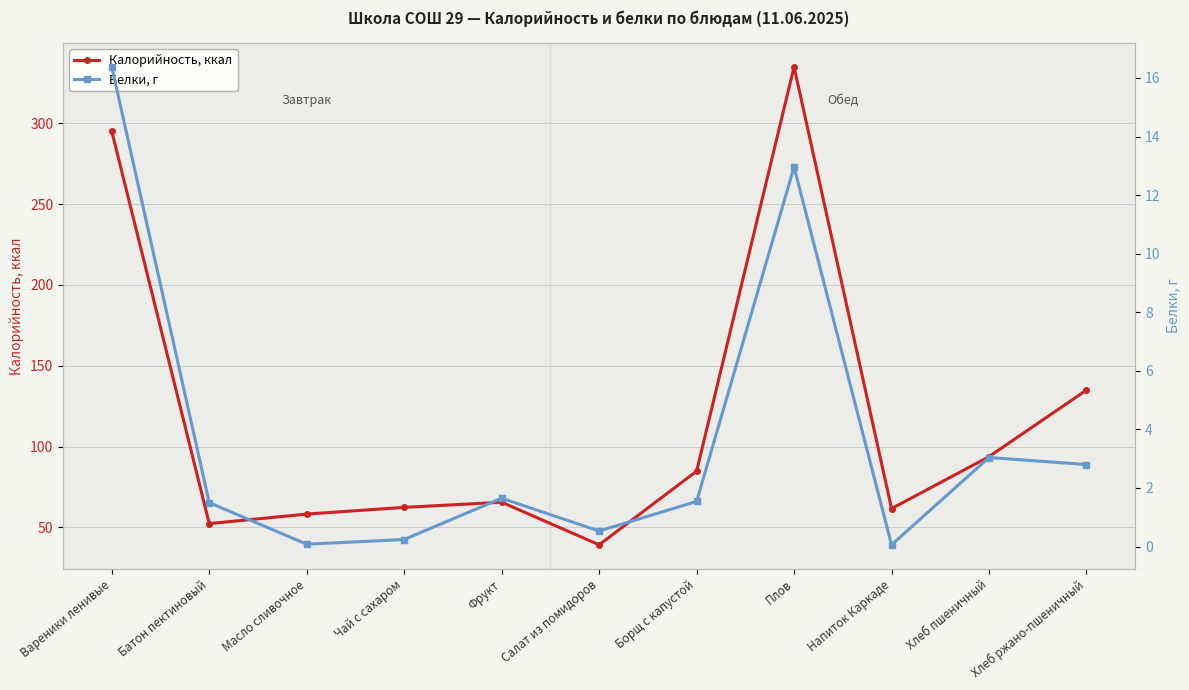

Reading right to left, list all the values displayed in this chart.

Калорийность, ккал: 134.9	93.8	61.6	334.9	84.8	39.2	65.5	62.4	58.2	52.3	295.1
Белки, г: 2.8	3.0	0.1	13.0	1.5	0.5	1.6	0.2	0.1	1.5	16.4